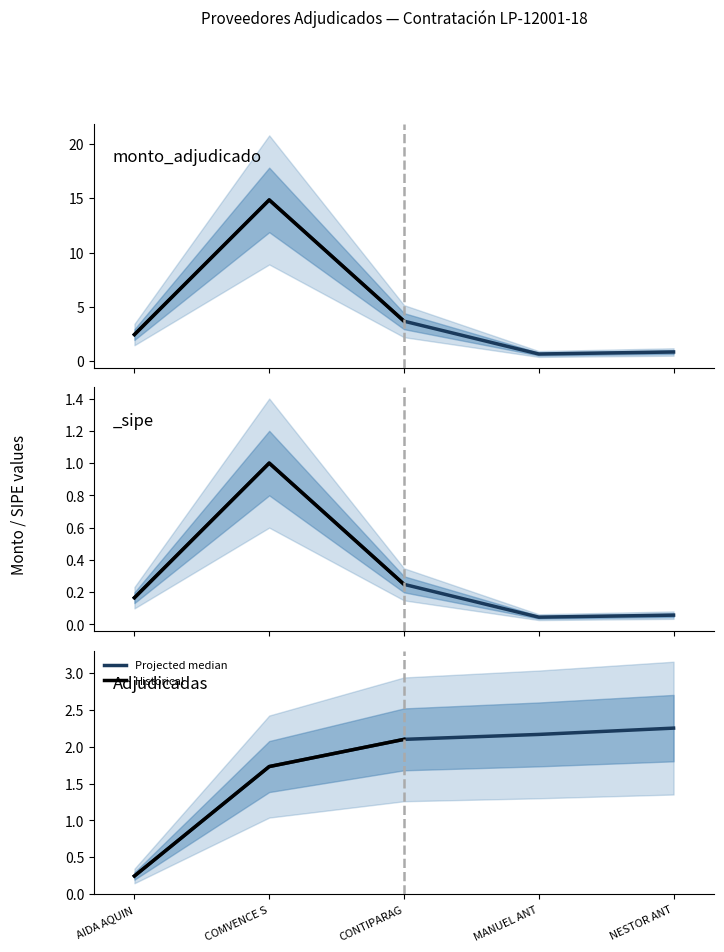

The value at MANUEL ANT is 0.7. True or false?

True